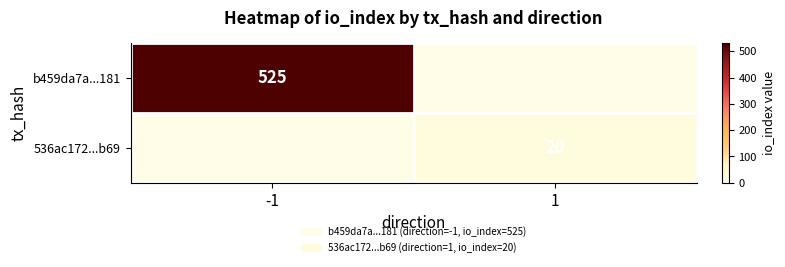

At how many categories does at least one series exceed 379?

1